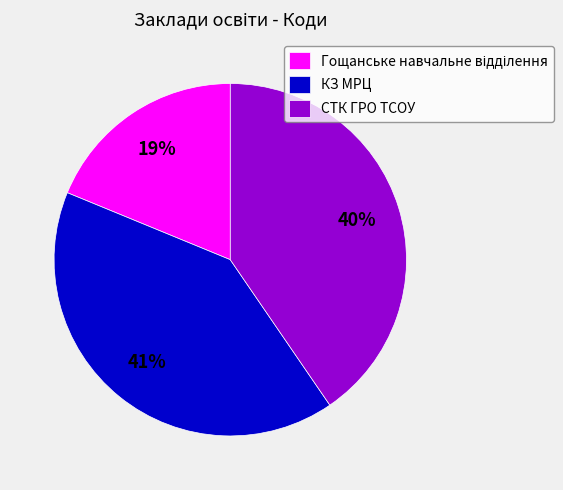

Count the number of slices in the pie.

3